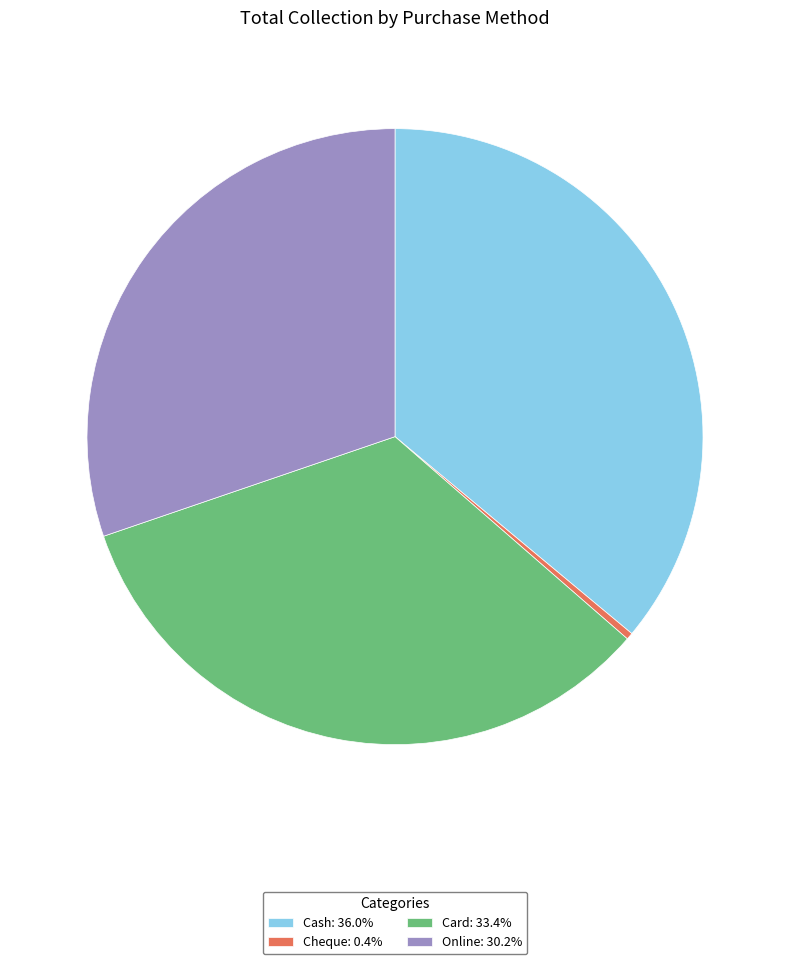

Combined, do Online: 30.2% and Cash: 36.0% account for over 50%?

Yes